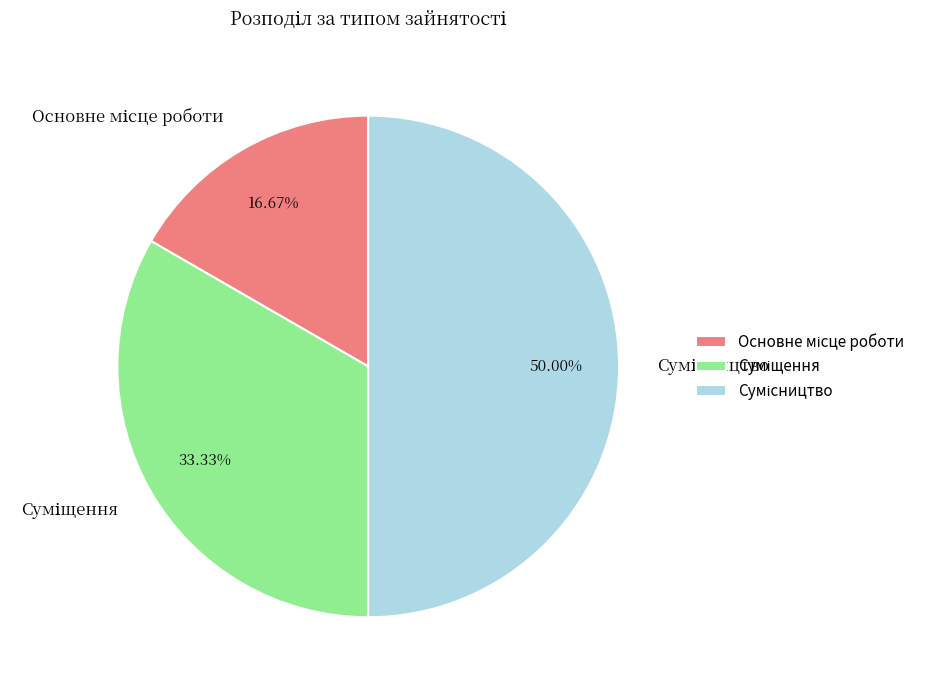

How many segments does this pie chart have?

3